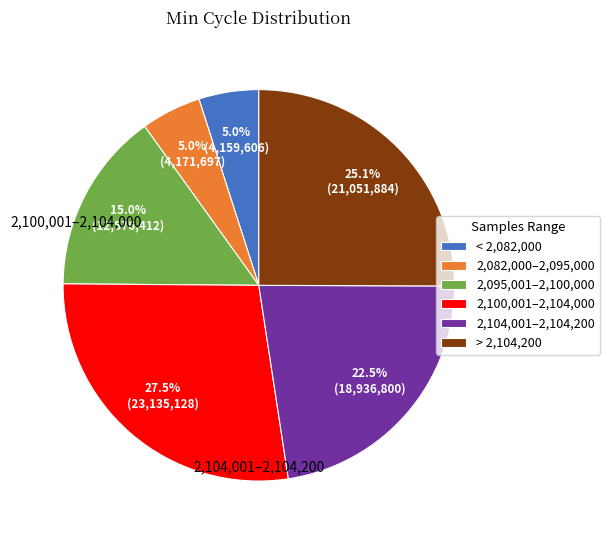

What percentage do 2,104,001–2,104,200 and 2,095,001–2,100,000 together represent?

37.5%